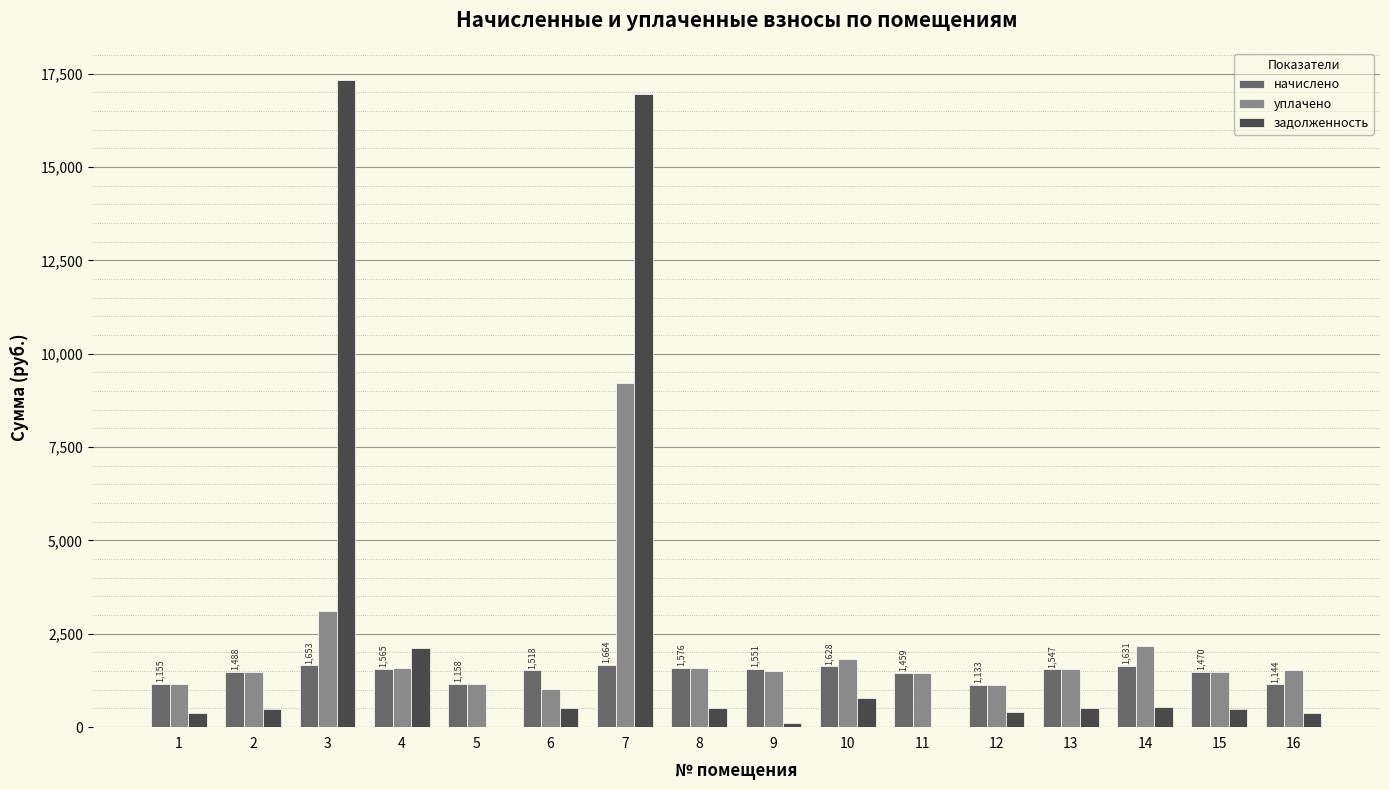

Between 7 and 13, which series saw the biggest shift?

задолженность